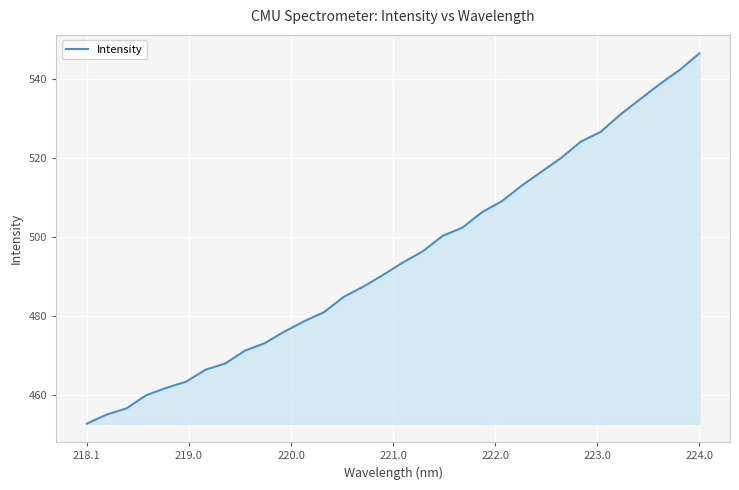

What is the smallest value displayed?

452.7